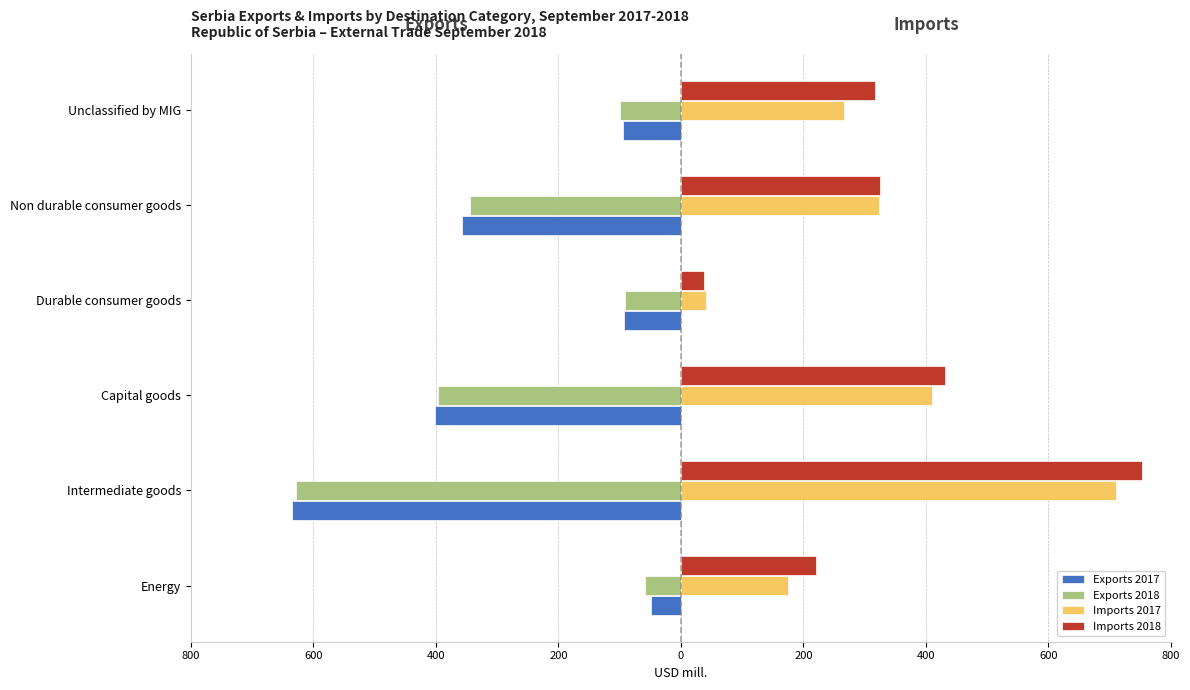

Which series has the largest range (max minus min)?

Imports 2018